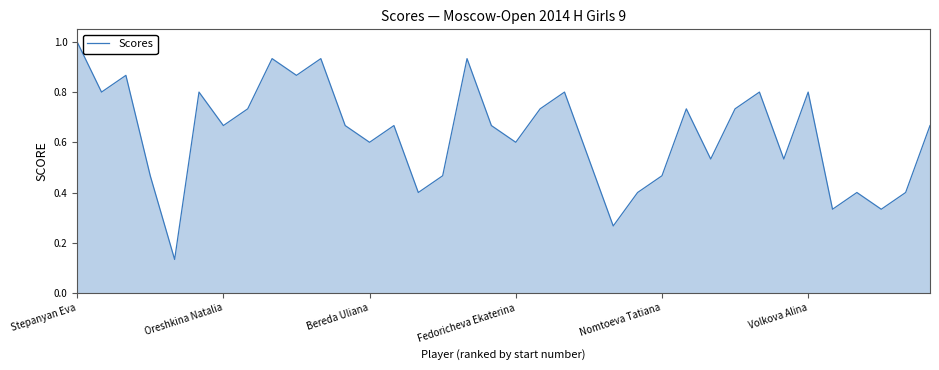

What is the maximum value shown in the chart?

1.0